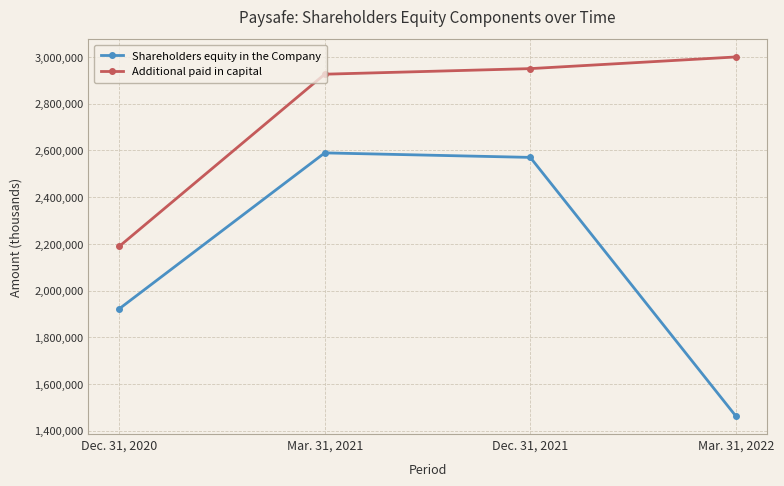

Is the value of Shareholders equity in the Company at Dec. 31, 2021 greater than the value of Additional paid in capital at Dec. 31, 2021?

No